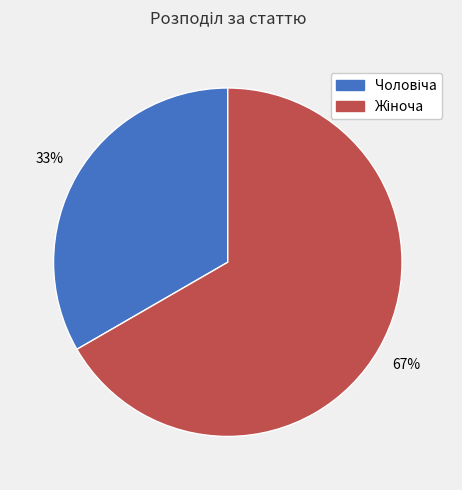

To the nearest percent, what is the average slice percentage?

50%